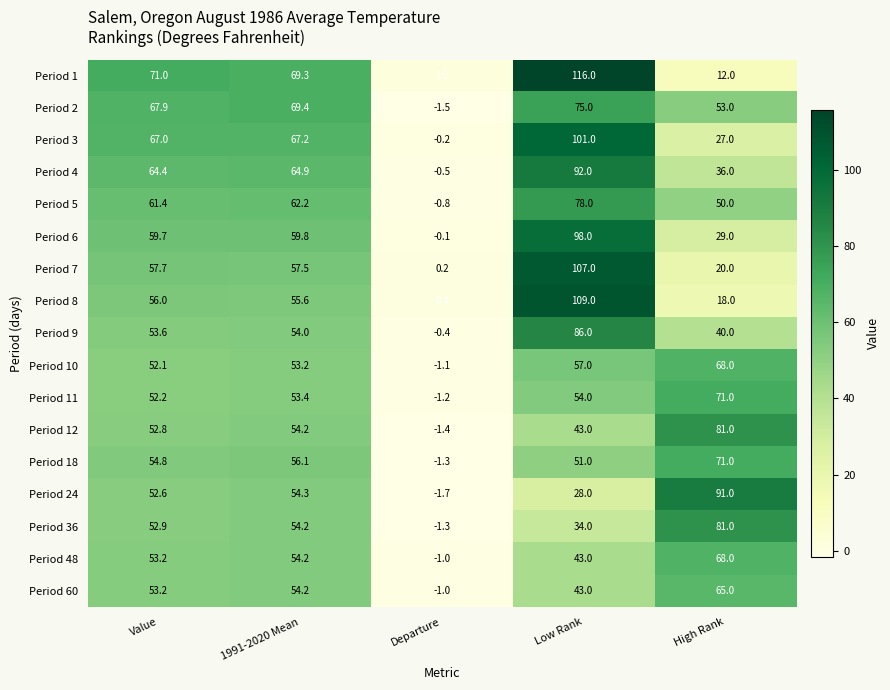

What is the sum of all Period 24 values?

224.2